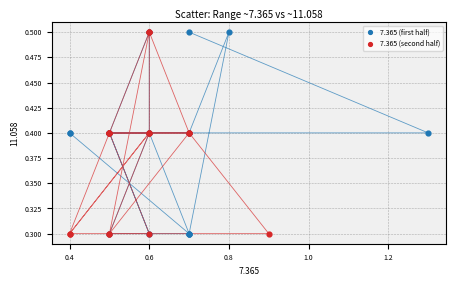

What are all the series names shown in the legend?

7.365 (first half), 7.365 (second half)